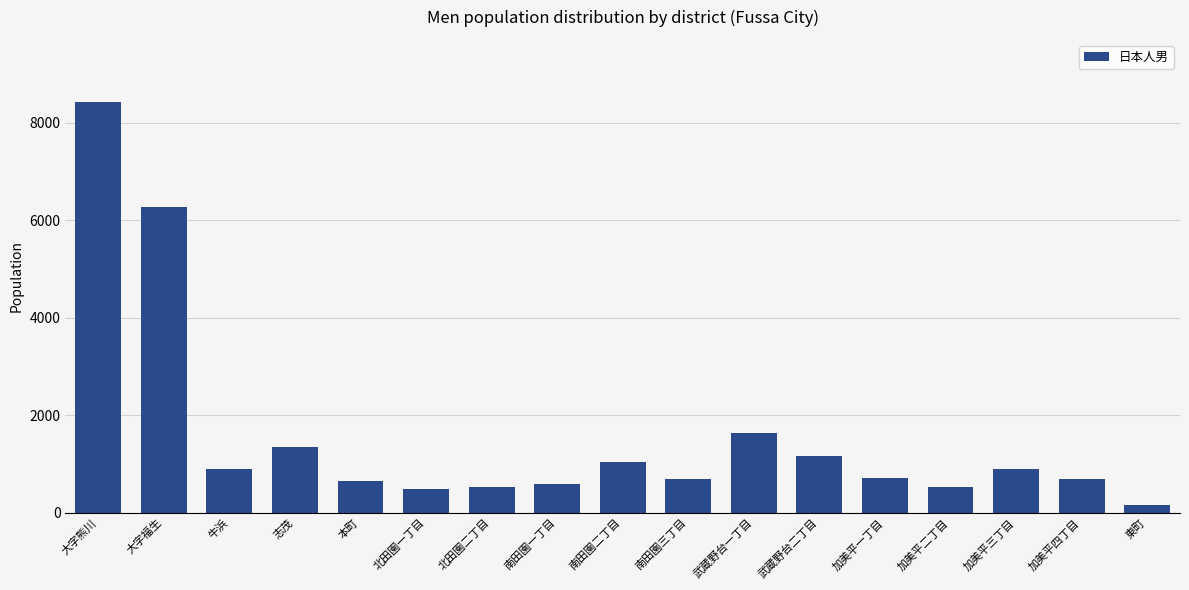

What position from the left is 大字熊川?

1